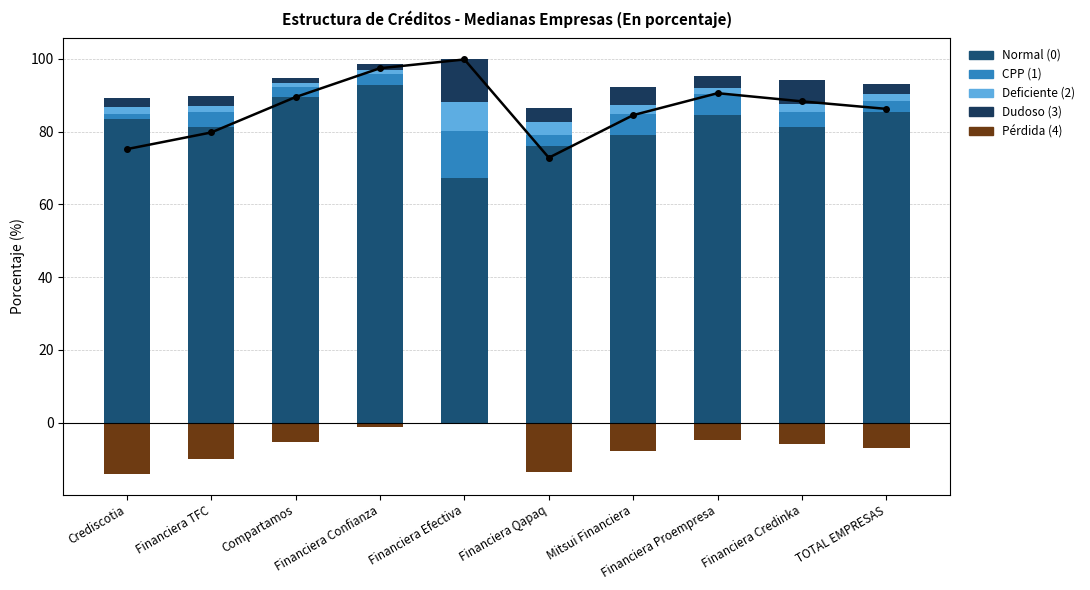

Which series has the largest total across all categories?

net credit quality score